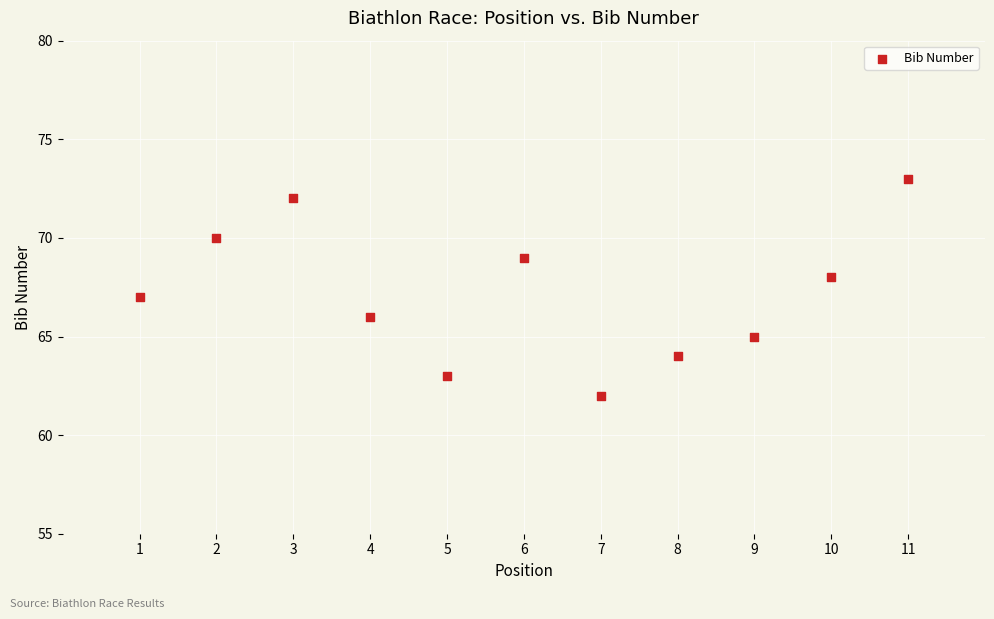

What is the range of Y values (max minus min)?

11